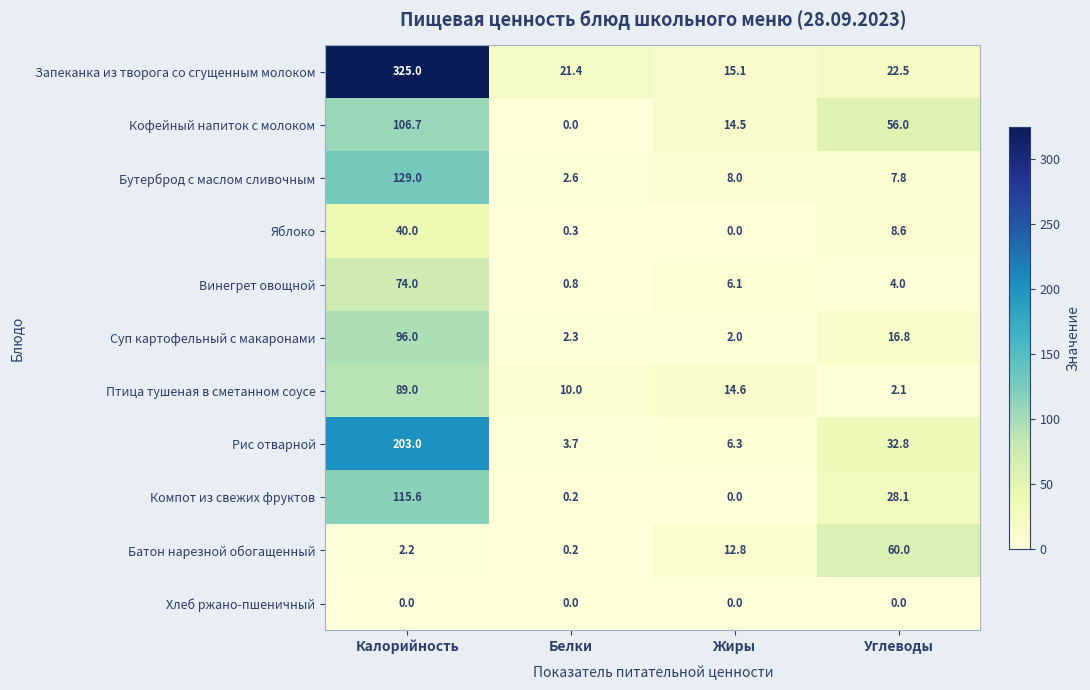

What is the average value of the Запеканка из творога со сгущенным молоком series?

96.0